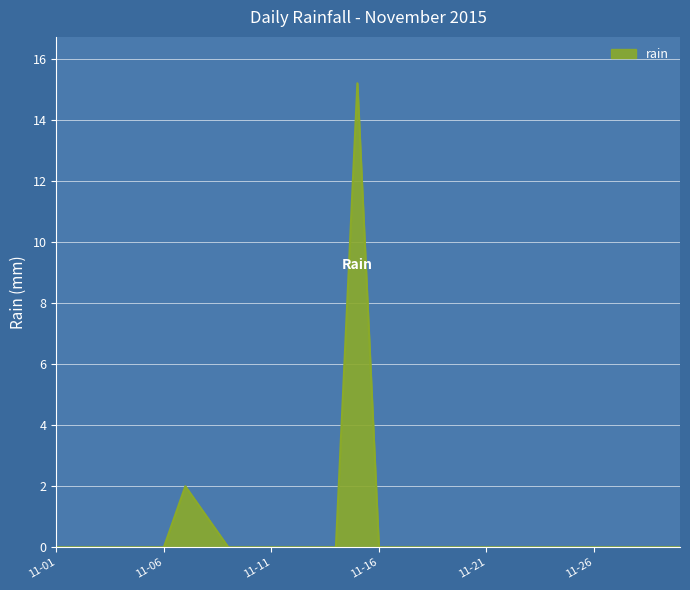

Reading right to left, transcribe all the data shown in this chart.

0.0	0.0	0.0	0.0	0.0	0.0	0.0	0.0	0.0	0.0	0.0	0.0	0.0	0.0	0.0	15.2	0.0	0.0	0.0	0.0	0.0	0.0	1.0	2.0	0.0	0.0	0.0	0.0	0.0	0.0